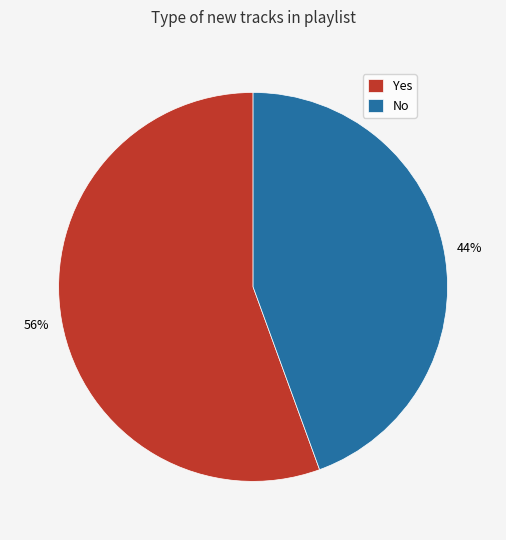

Between No and Yes, which is larger?

Yes